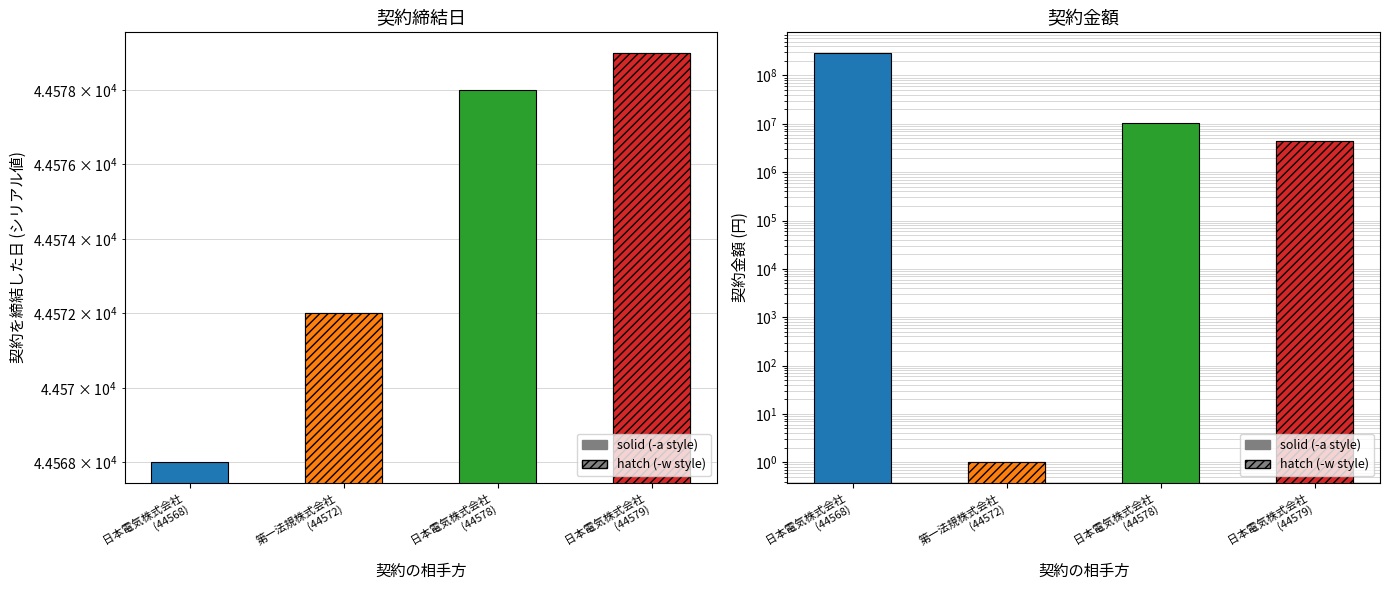

Which has a higher value, 日本電気株式会社
(44568) or 日本電気株式会社
(44578)?

日本電気株式会社
(44578)